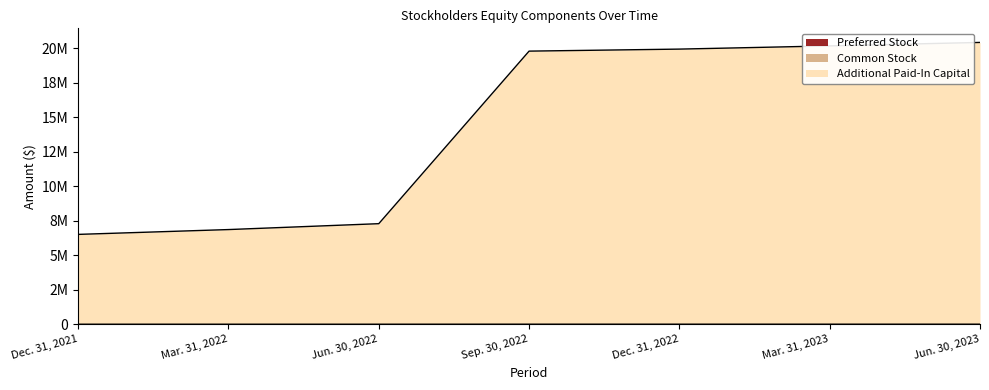

The Preferred Stock series shows 31 at Mar. 31, 2023. True or false?

False